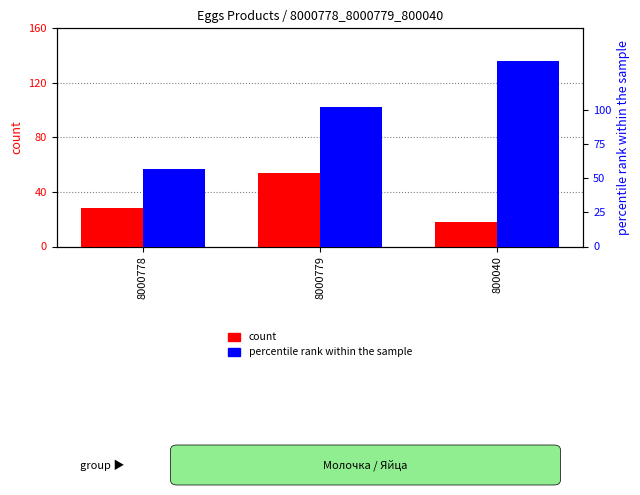

What is the maximum value for percentile rank within the sample?

136